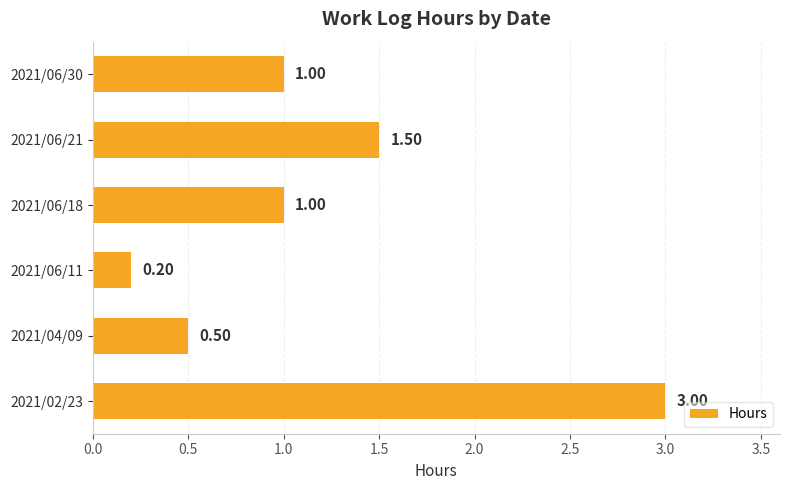

What is the change in value from 2021/06/21 to 2021/04/09?

-1.0